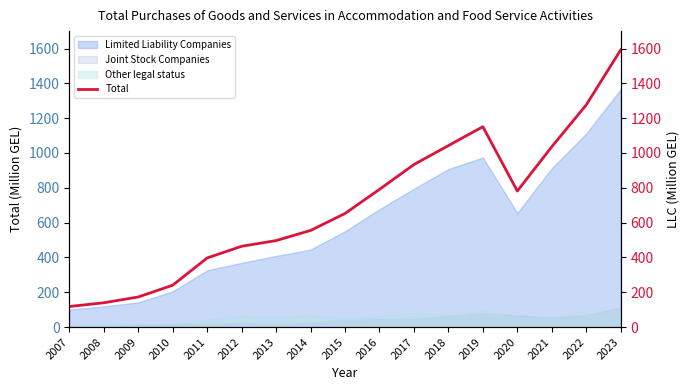

What is the average value?

696.4